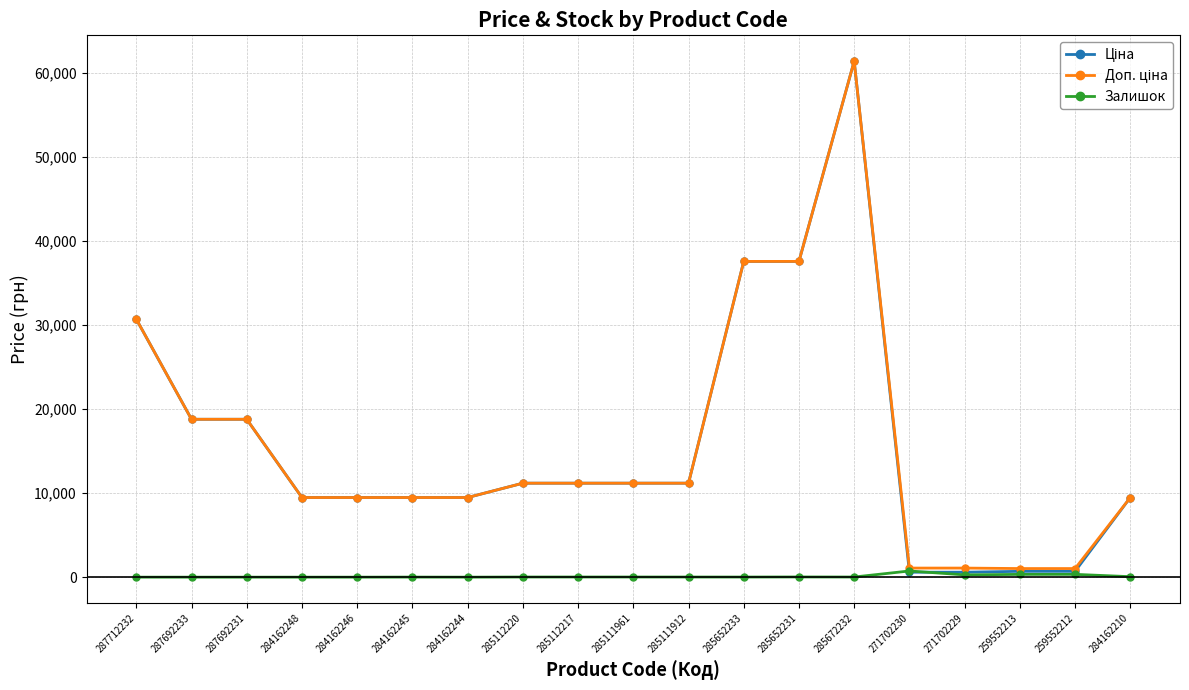

How many series are shown in this chart?

3